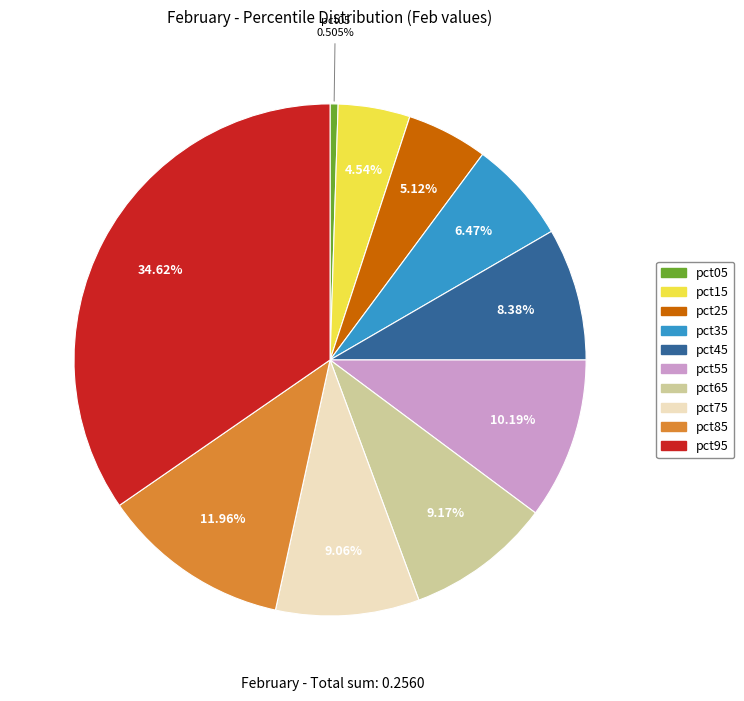

What percentage is the pct95 slice, to the nearest percent?

35%